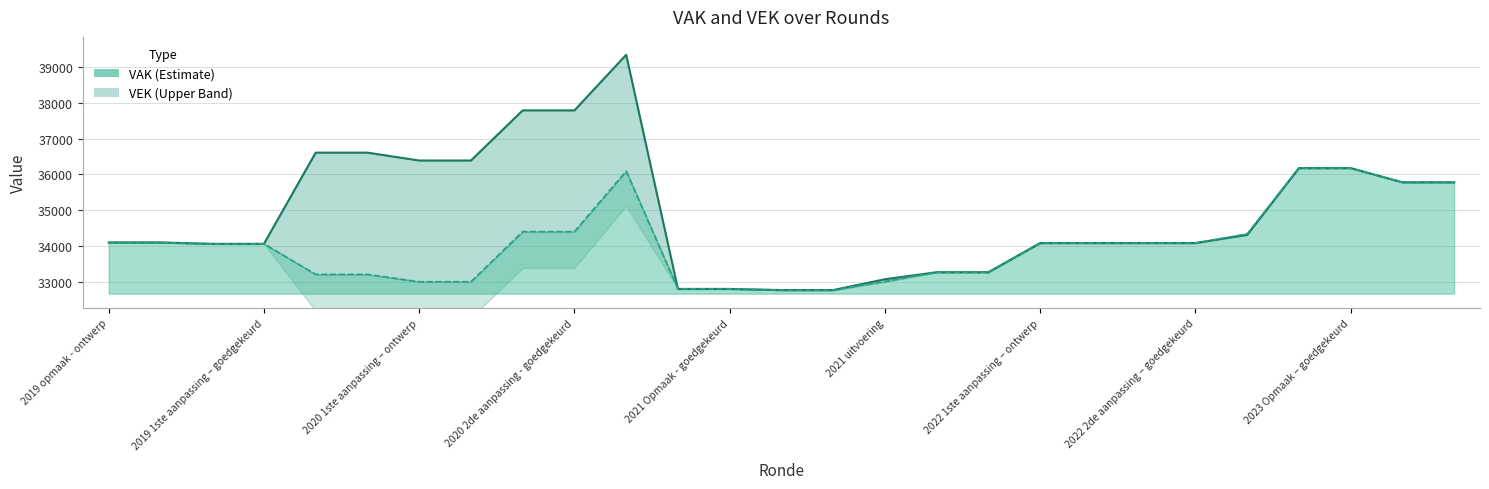

Count the number of categories in the chart.

27